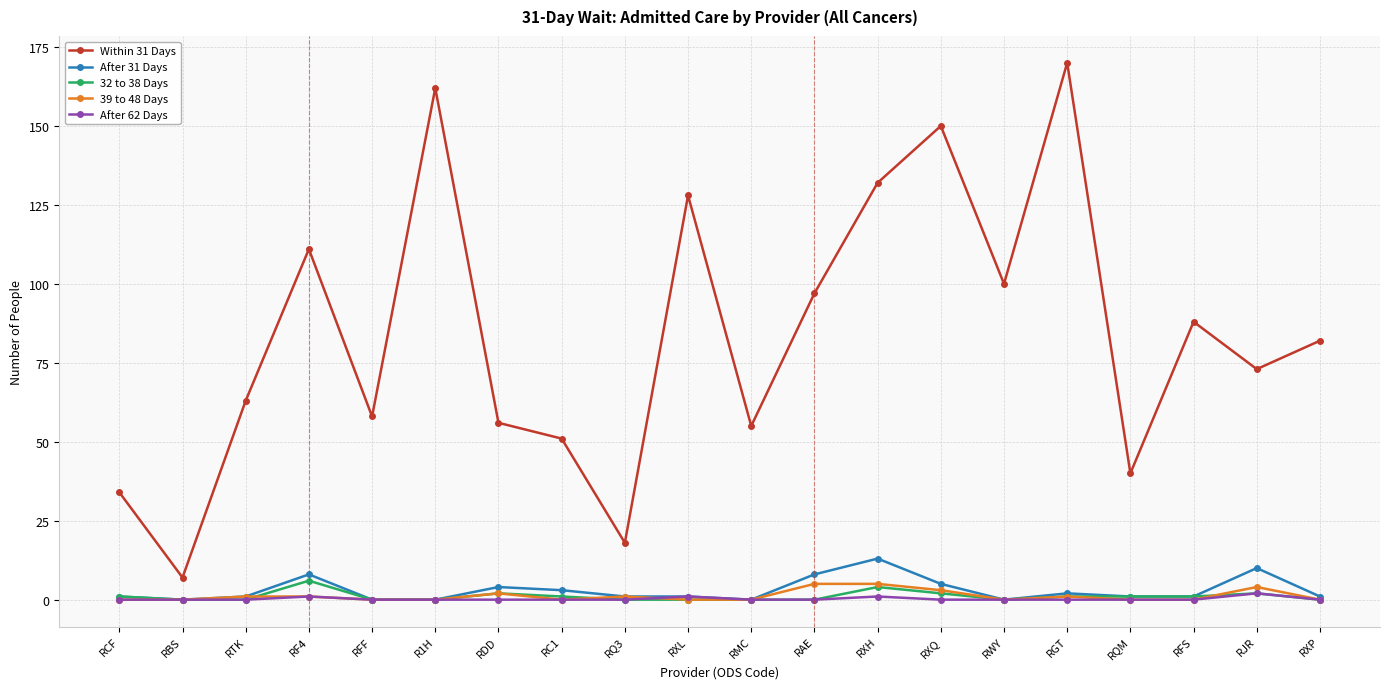

Is it true that 39 to 48 Days equals 0 at RBS?

True